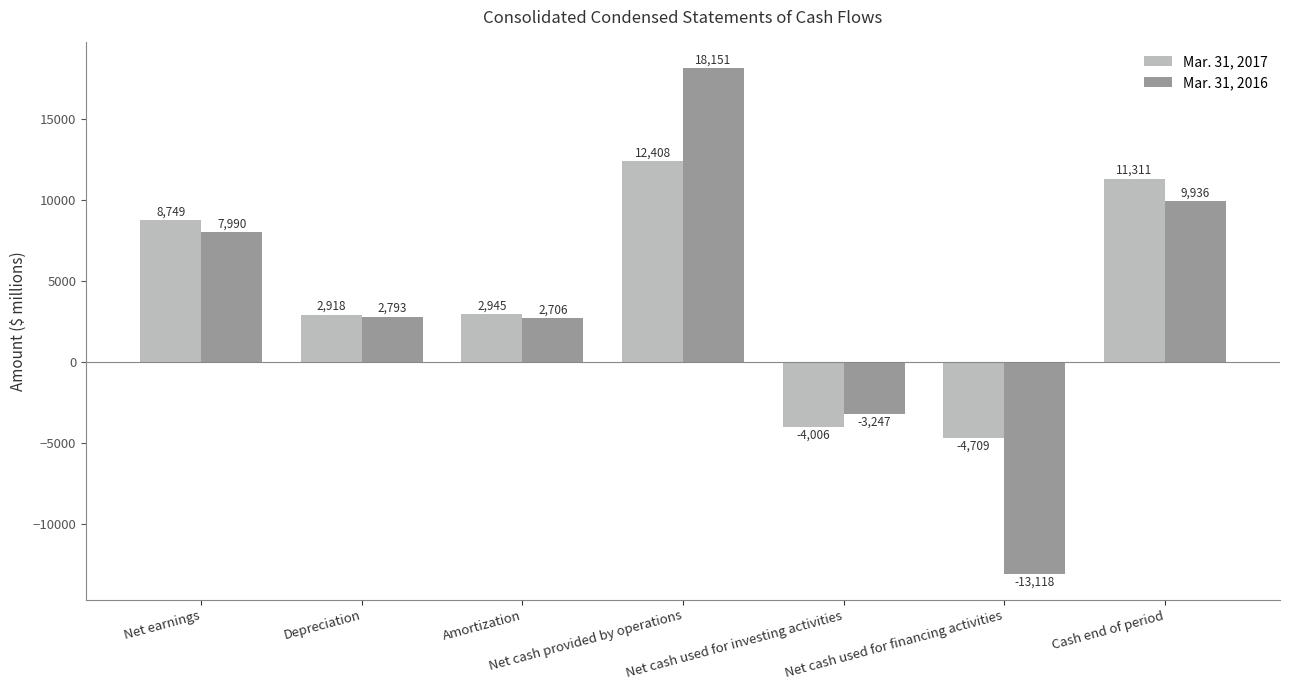

Reading left to right, list all the values displayed in this chart.

Mar. 31, 2017: 8749	2918	2945	12408	-4006	-4709	11311
Mar. 31, 2016: 7990	2793	2706	18151	-3247	-13118	9936